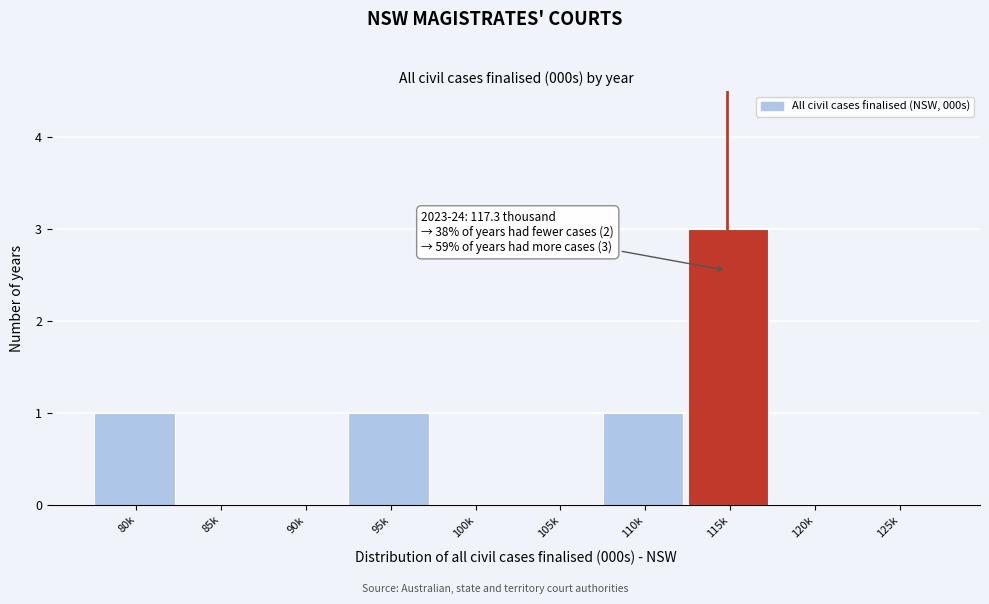

Reading left to right, extract all data points from this chart.

80k=1	85k=0	90k=0	95k=1	100k=0	105k=0	110k=1	115k=3	120k=0	125k=0